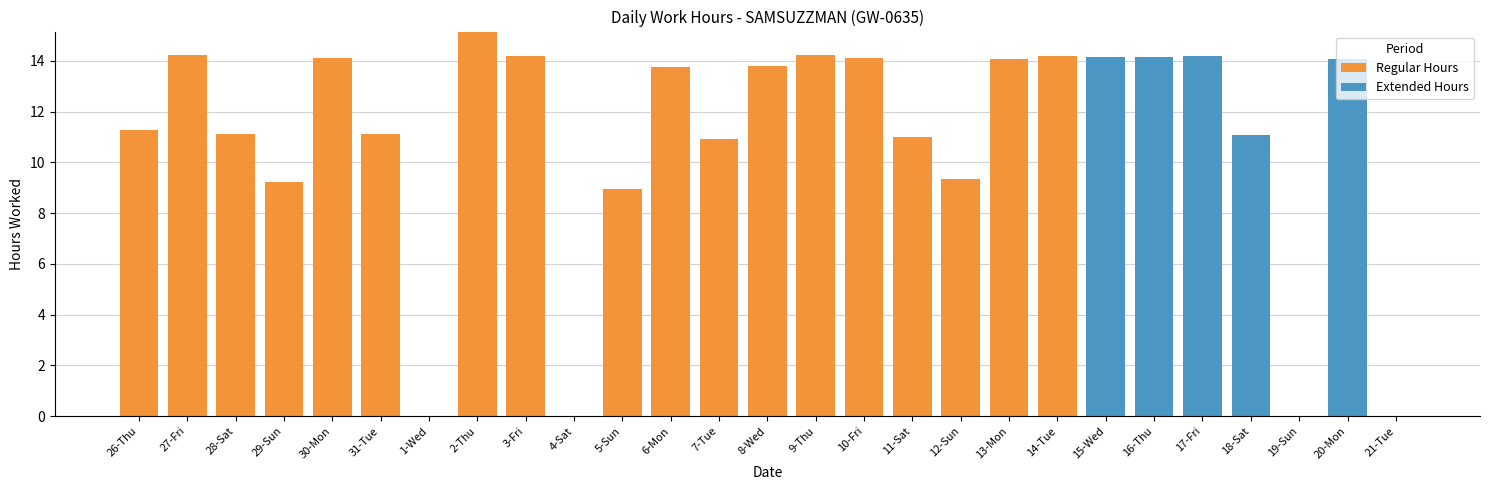

The value of Regular Hours at 19-Sun is 7.0. True or false?

False